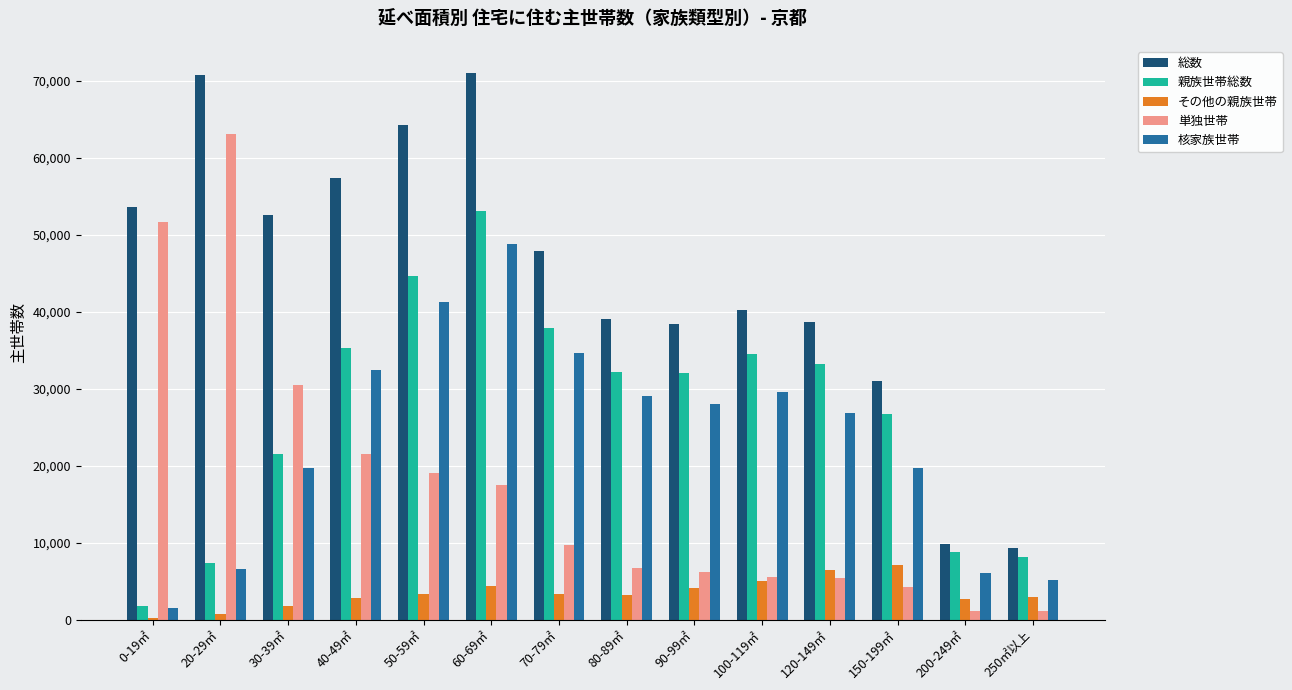

What is the maximum value for 総数?

71004